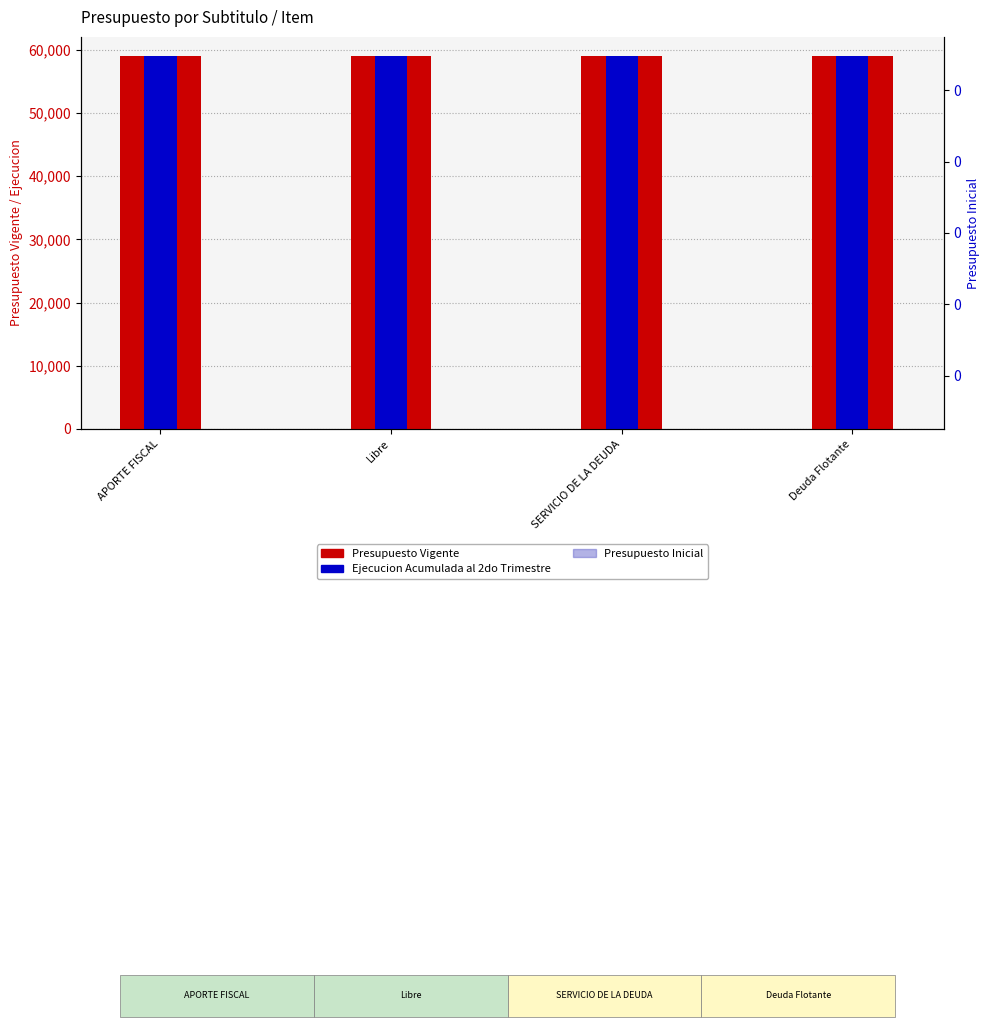

How many Ejecucion Acumulada al Segundo Trimestre values are between 59082 and 59083?

4